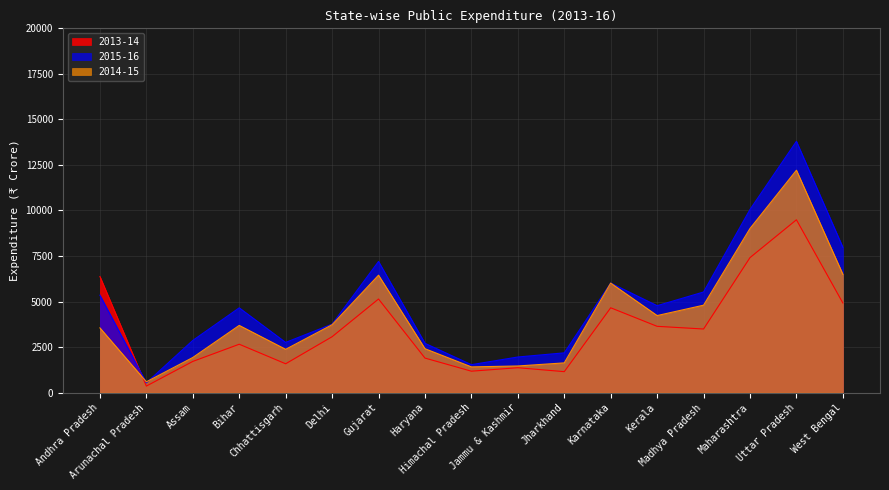

True or false: 2013-14 and 2014-15 cross at least once.

True